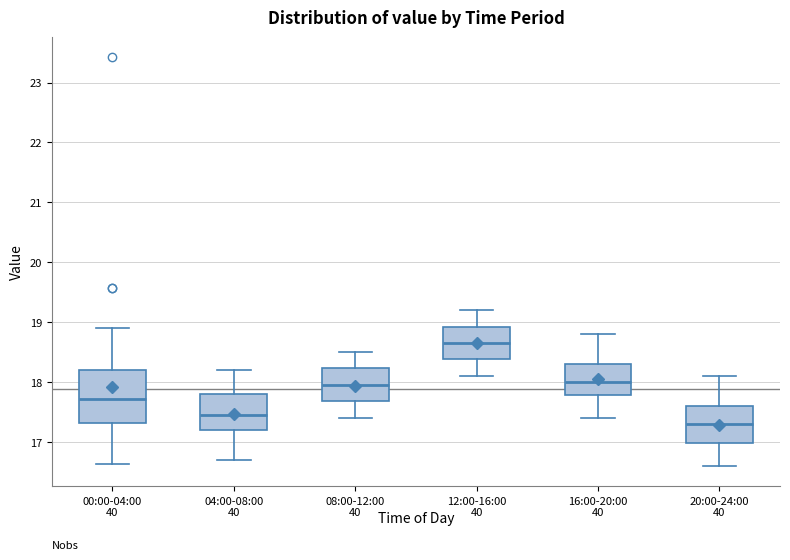

Reading left to right, transcribe this box plot: for each box, give where its median line is, the range the box spans, and where its two whiskers end, as read against the y-axis. The values are not printed on the chart, so give them approximately, as read against the axis.

00:00-04:00: median 17.7, box 17.3 to 18.2, whiskers 16.6 to 18.9
04:00-08:00: median 17.5, box 17.2 to 17.8, whiskers 16.7 to 18.2
08:00-12:00: median 18.0, box 17.7 to 18.2, whiskers 17.4 to 18.5
12:00-16:00: median 18.7, box 18.4 to 18.9, whiskers 18.1 to 19.2
16:00-20:00: median 18.0, box 17.8 to 18.3, whiskers 17.4 to 18.8
20:00-24:00: median 17.3, box 17.0 to 17.6, whiskers 16.6 to 18.1